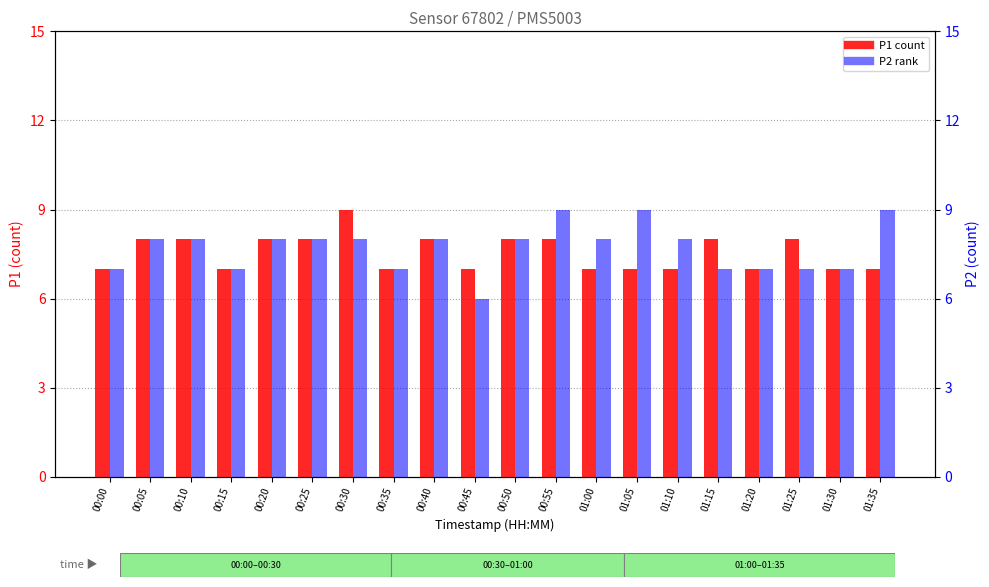

What value does the P1 (count) series have at 00:30?

9